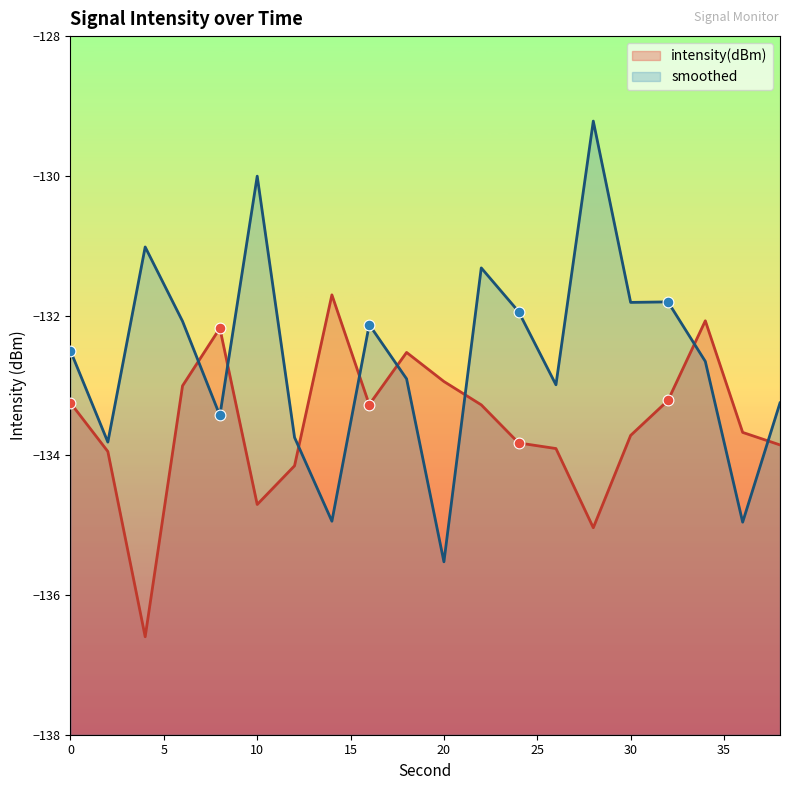

What are all the series names shown in the legend?

intensity(dBm), smoothed